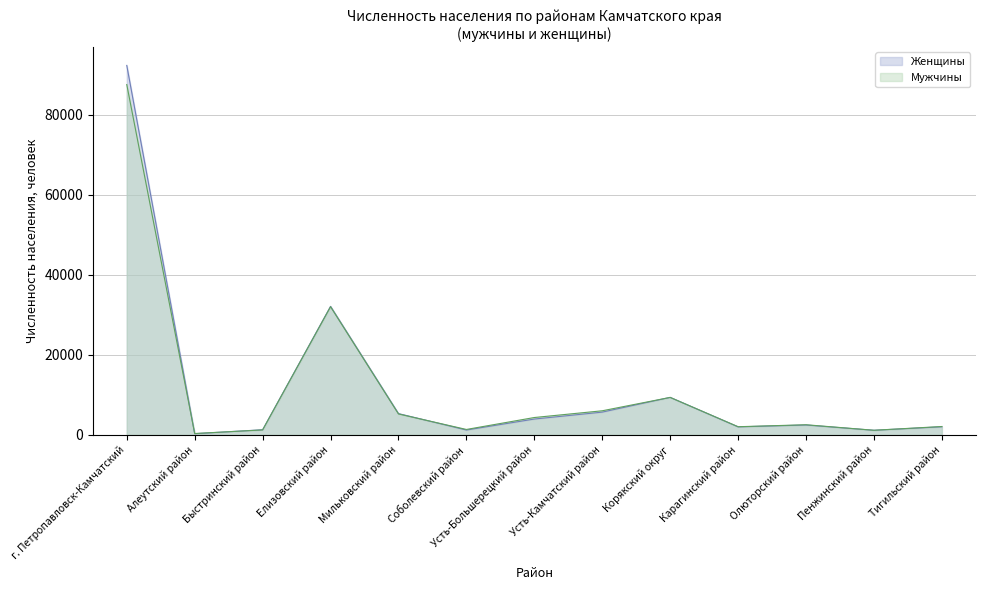

How many values in the Женщины series exceed 2486?

6